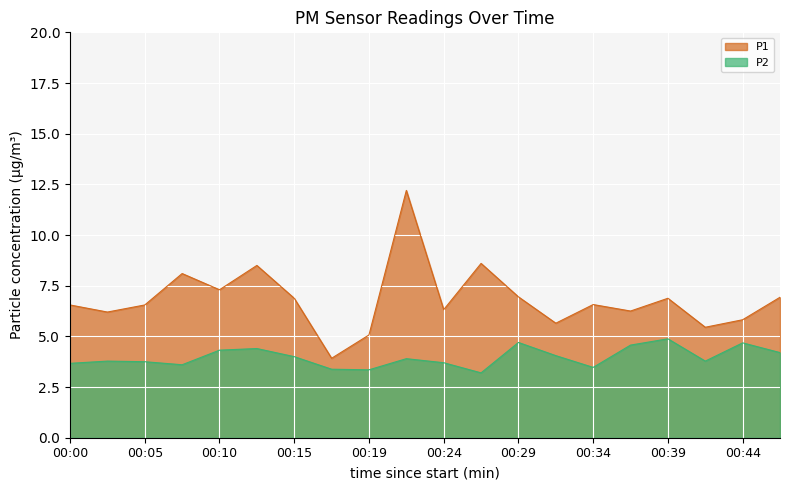

List the series in order of their overall mean, highest first.

P1, P2